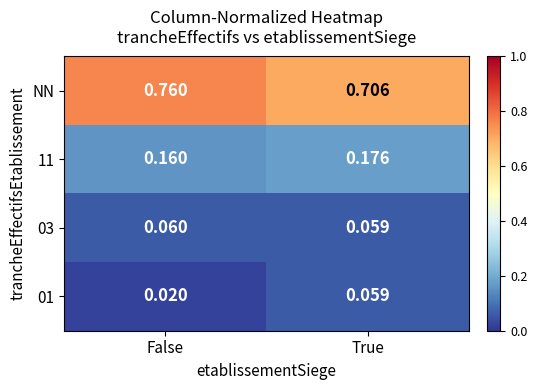

Where is 11 nearest to the value 0?

False